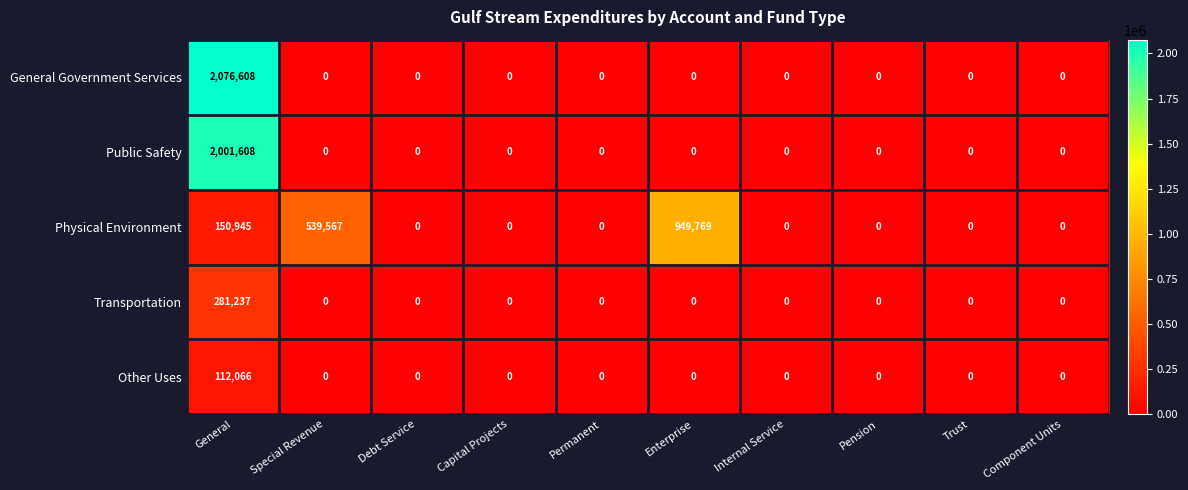

The Physical Environment series shows 0 at Debt Service. True or false?

True